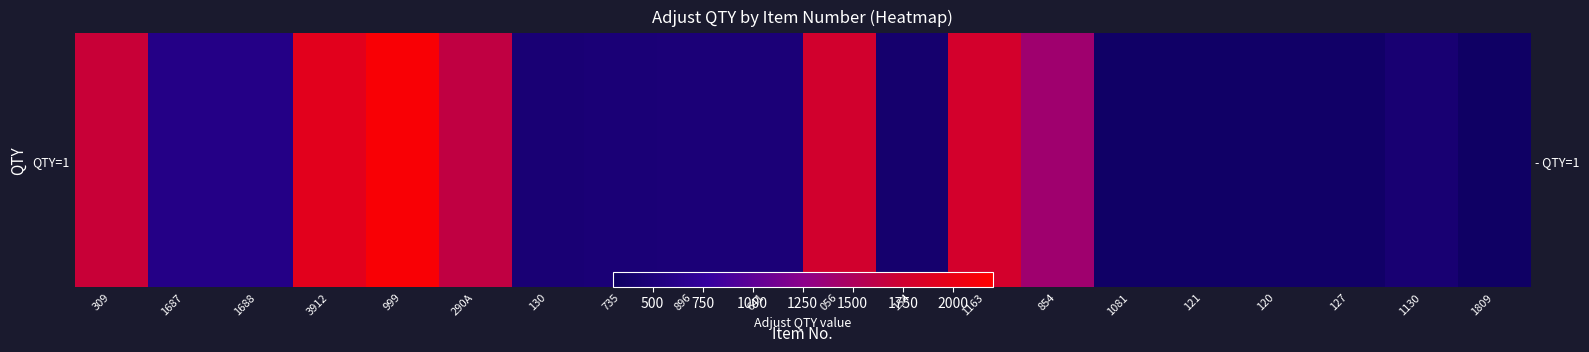

What is the difference between the maximum and second lowest values?

1796.0